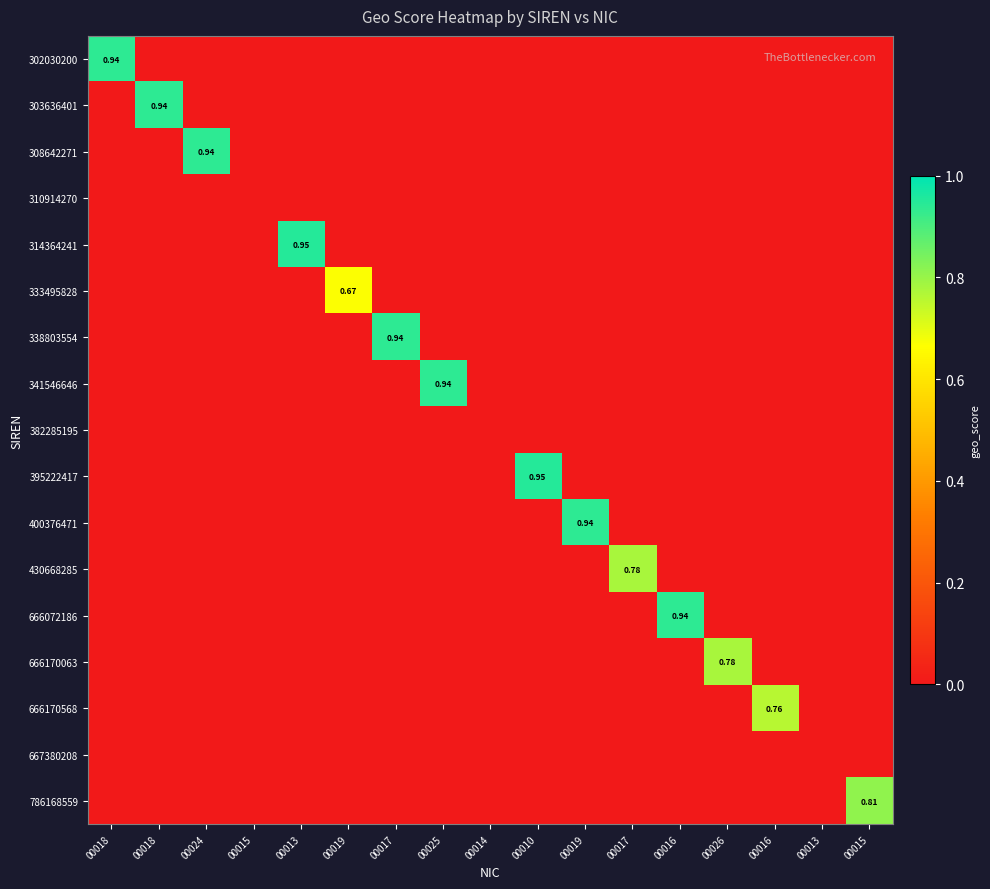

At how many categories does at least one series exceed 0?

14